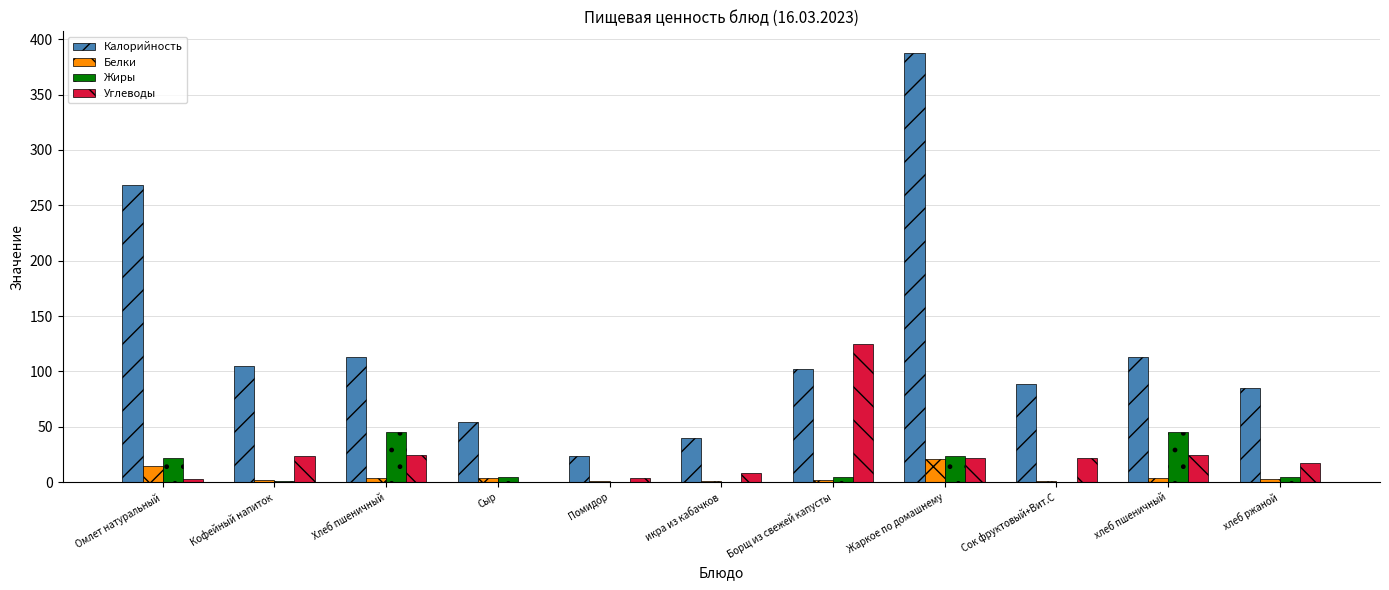

Which series has the largest total across all categories?

Калорийность